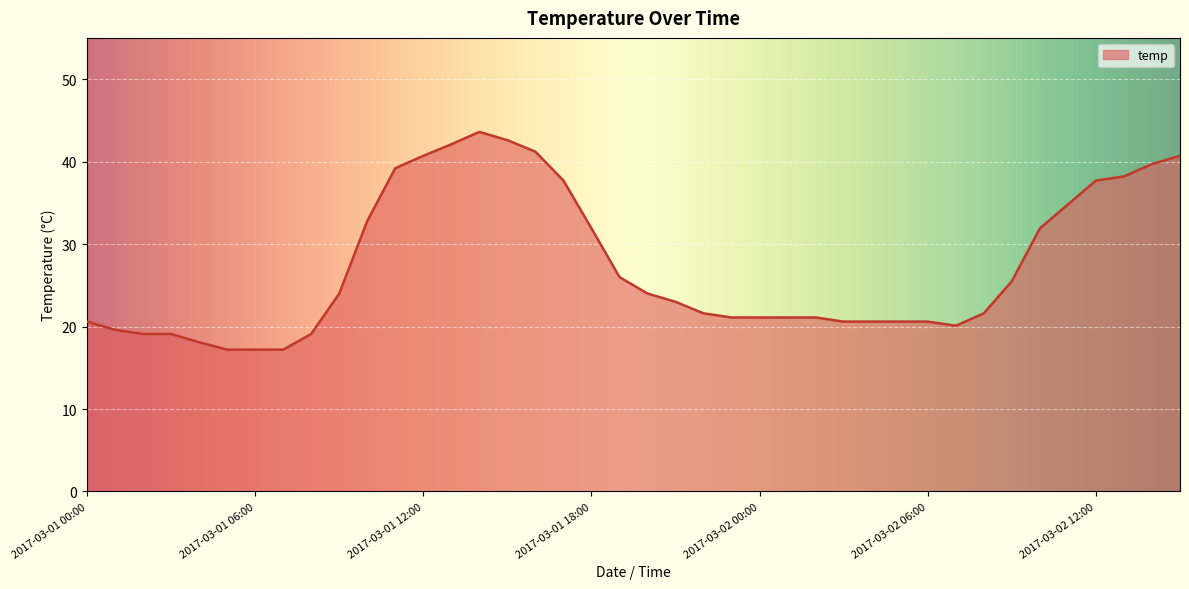

Does the chart have visible grid lines?

Yes